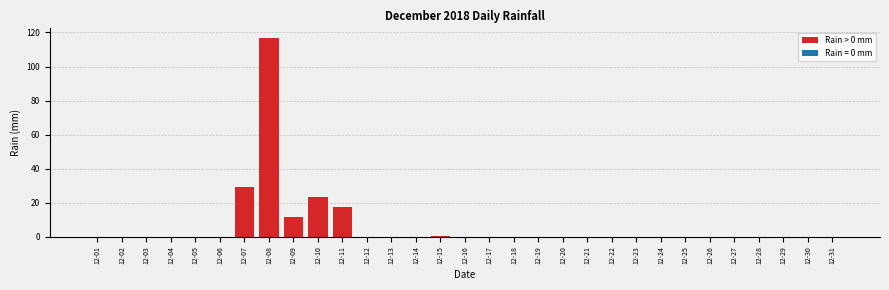

True or false: the data shows 116.6 at 12-08.

True